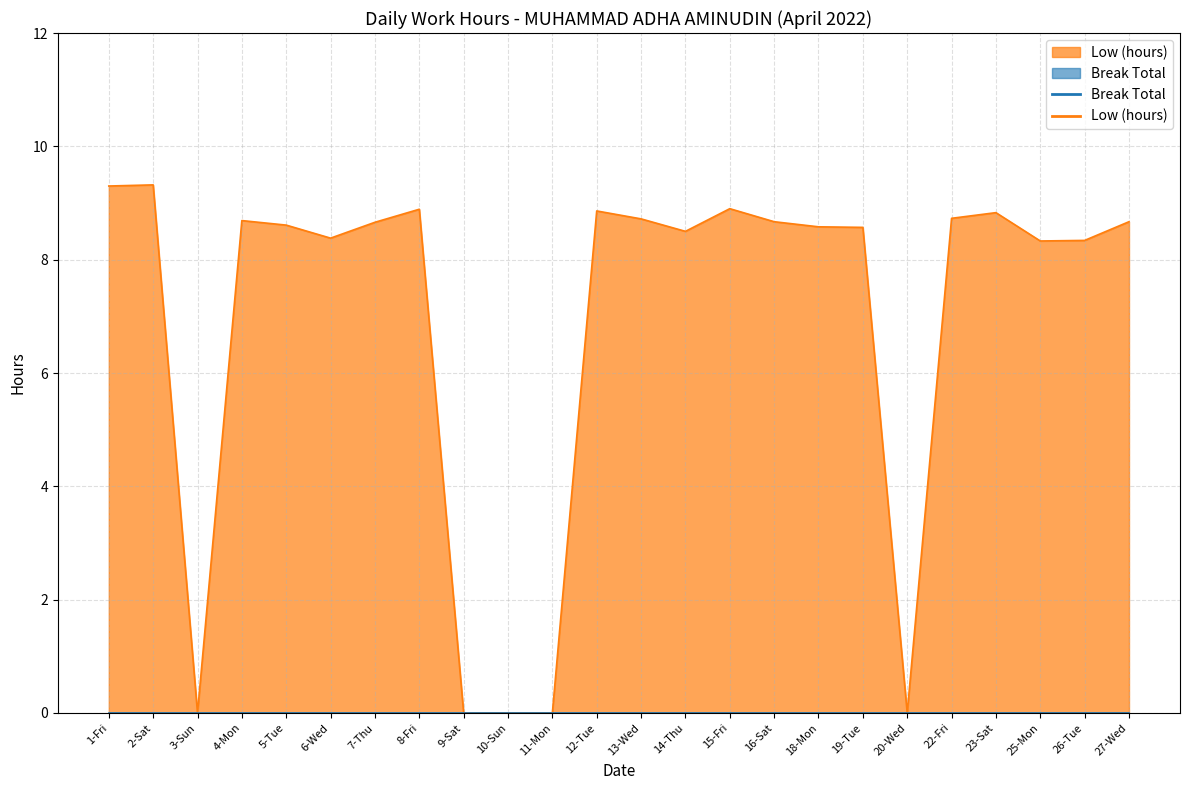

Which has a higher value, 12-Tue or 5-Tue?

12-Tue